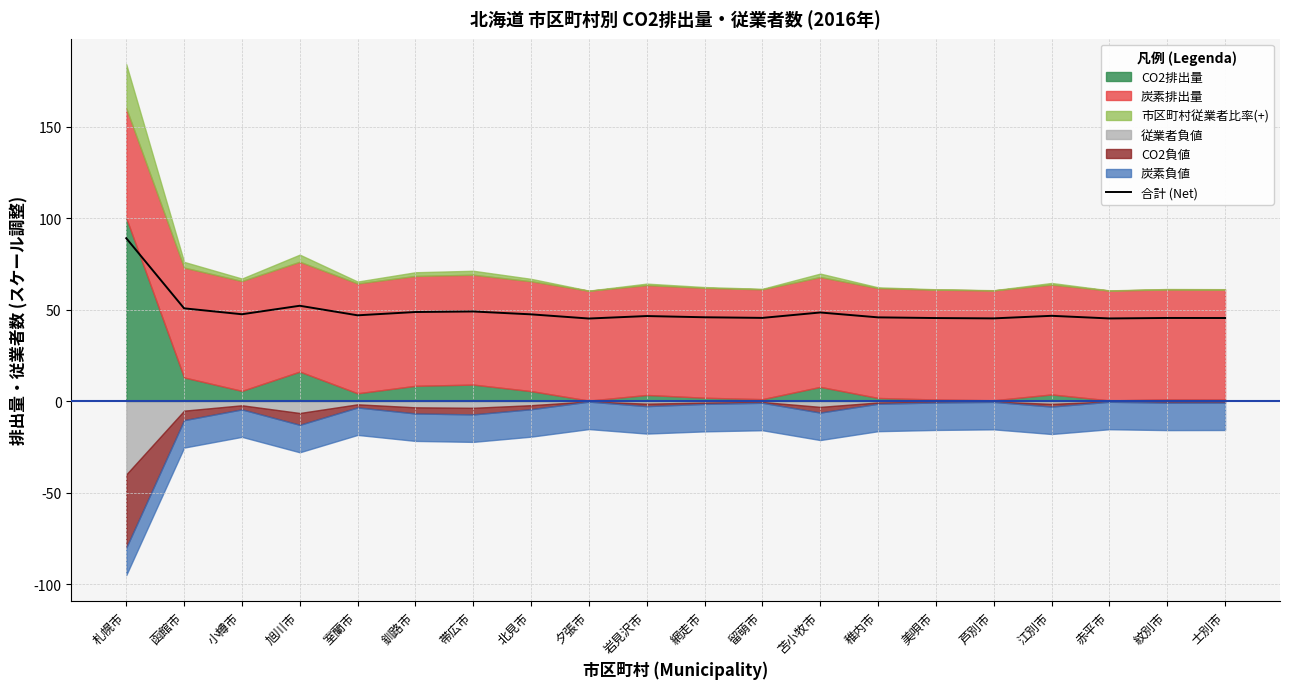

What position from the right is 釧路市?

15